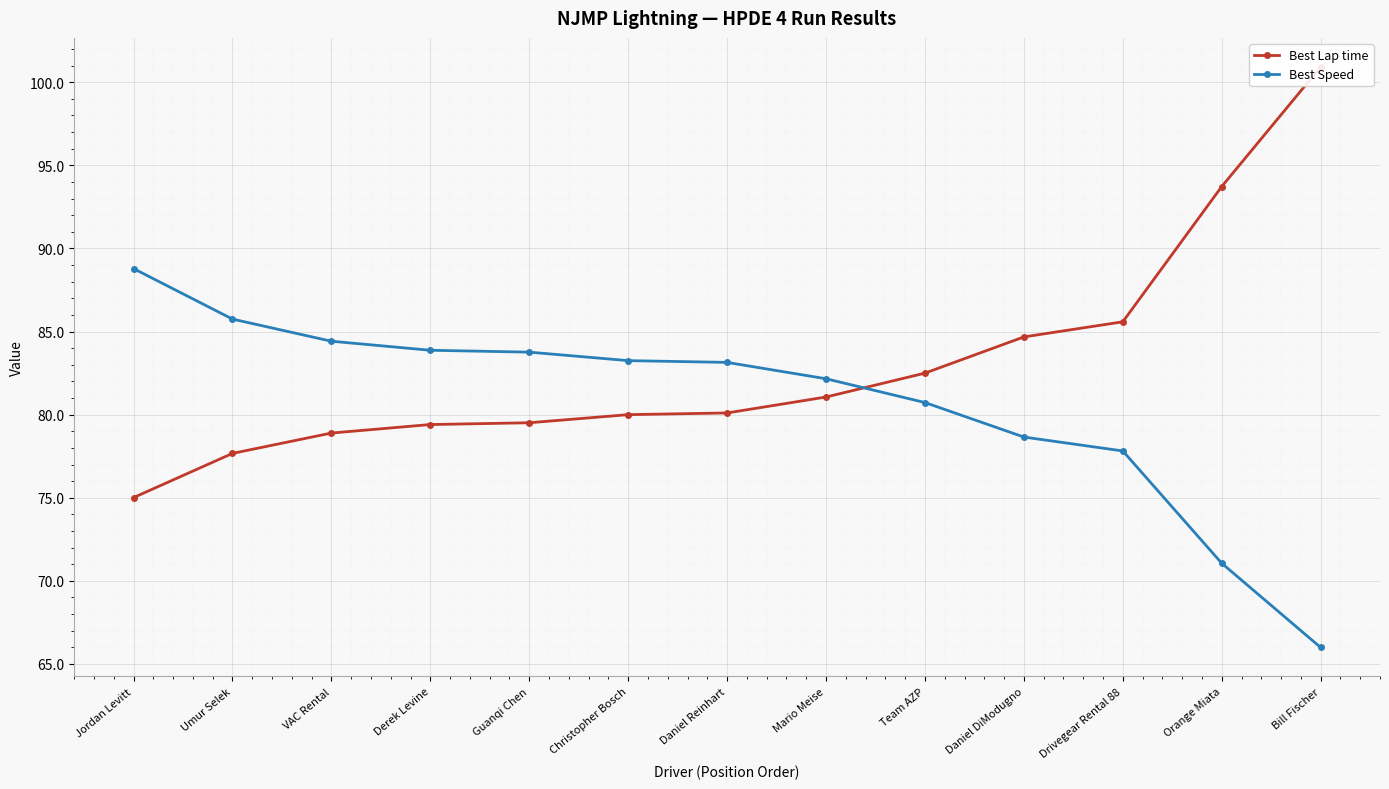

True or false: Best Lap time has more than 1 points higher than both neighbors.

False